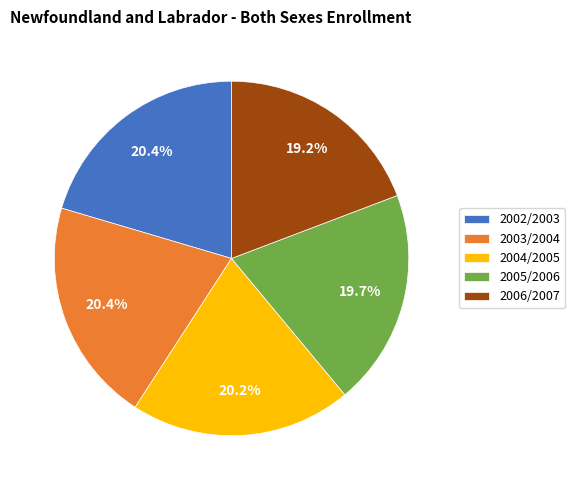

Which slice is the smallest?

2006/2007